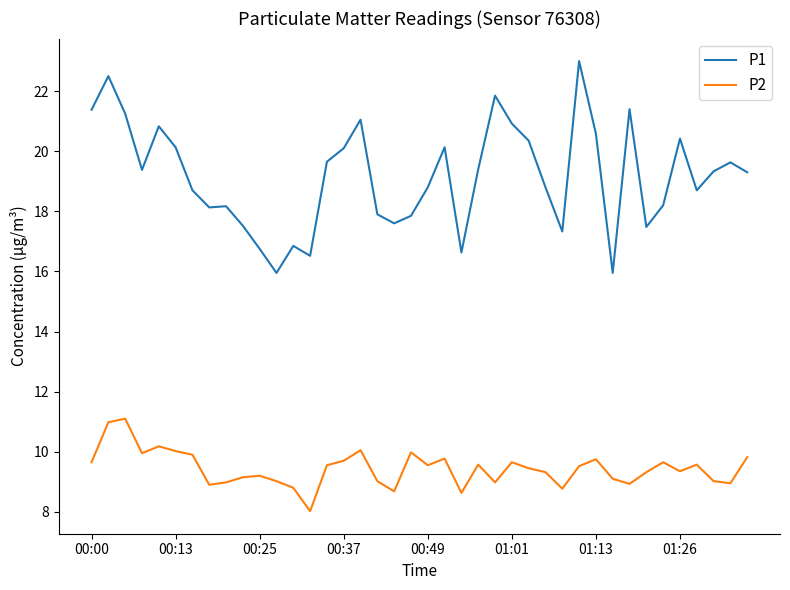

Which series has the largest total across all categories?

P1